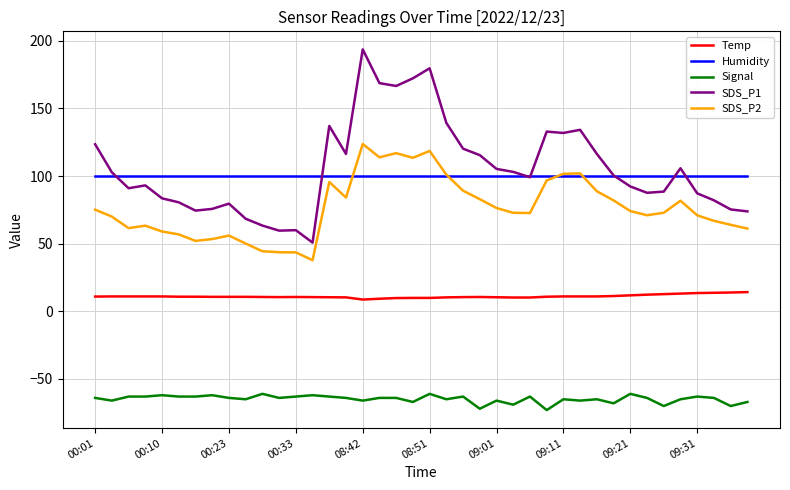

True or false: Temp and Humidity cross at least once.

False